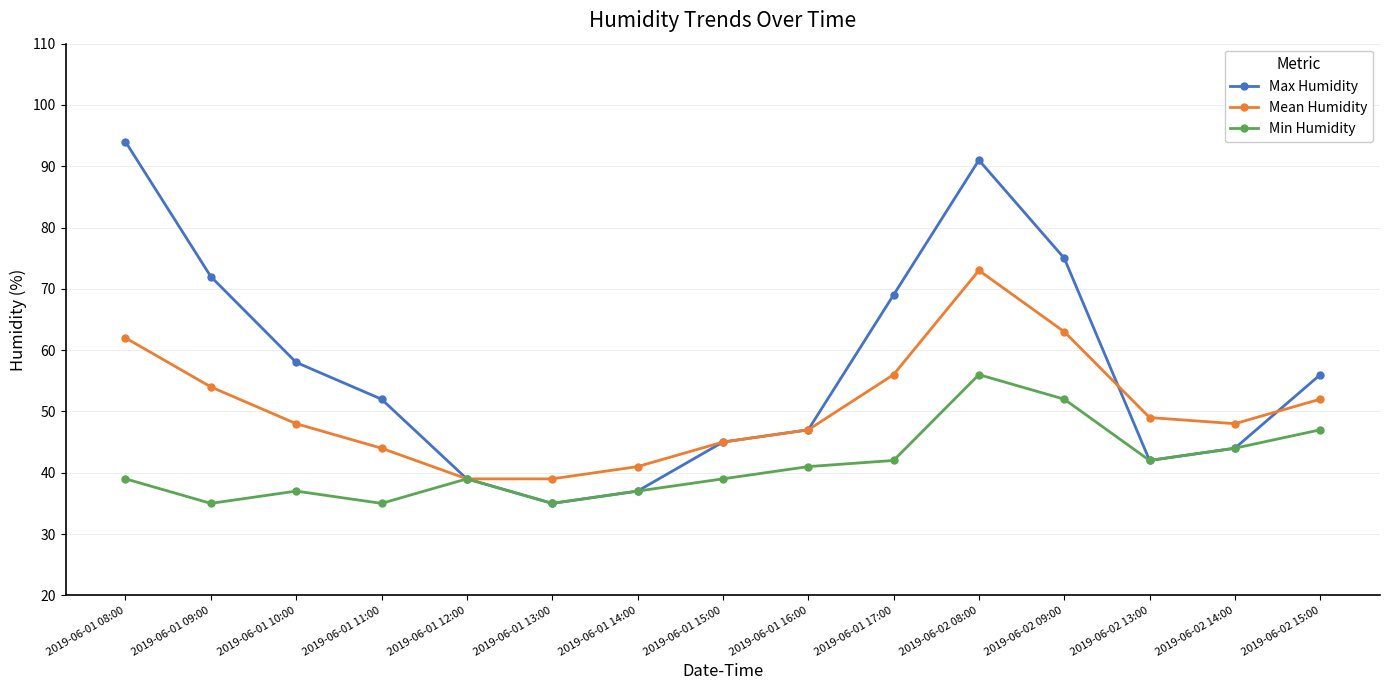

Where is Min Humidity nearest to the value 45?

2019-06-02 14:00